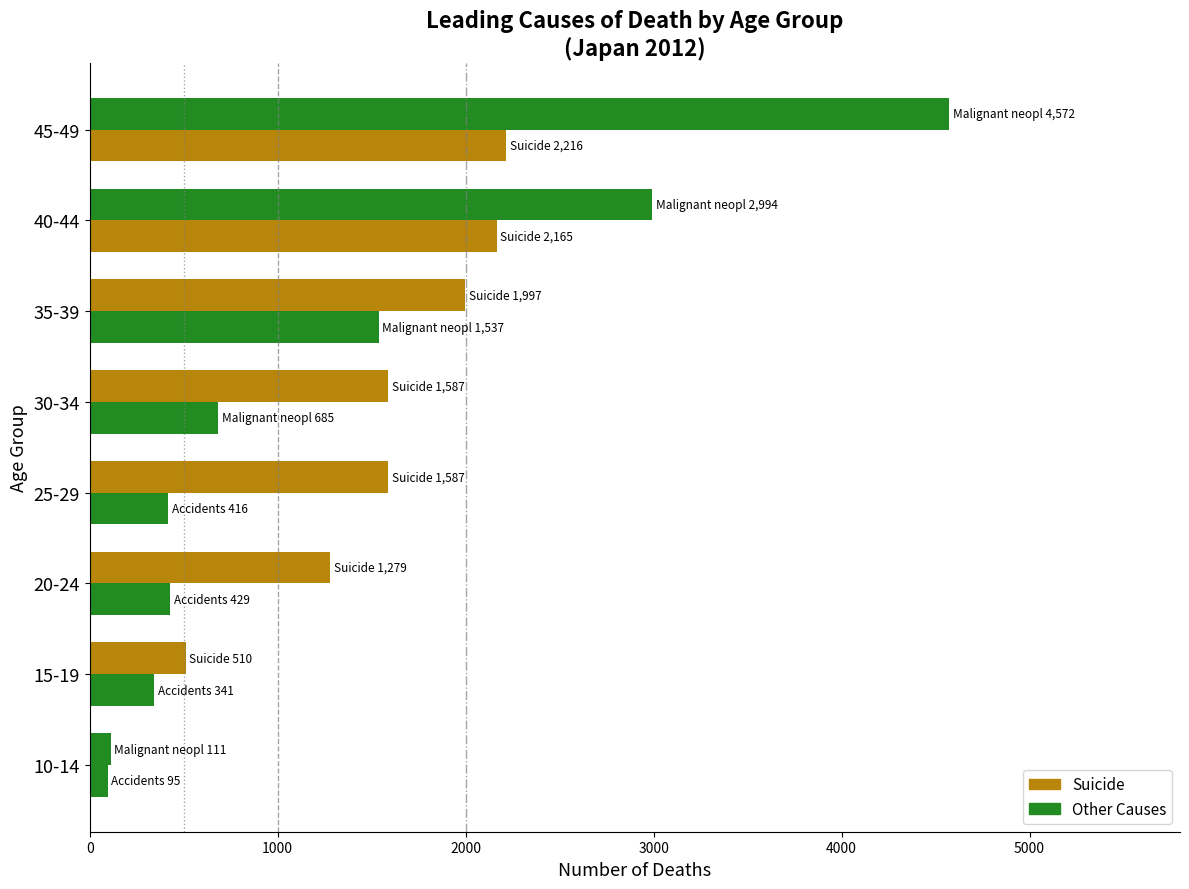

How many data points does each series have?

8